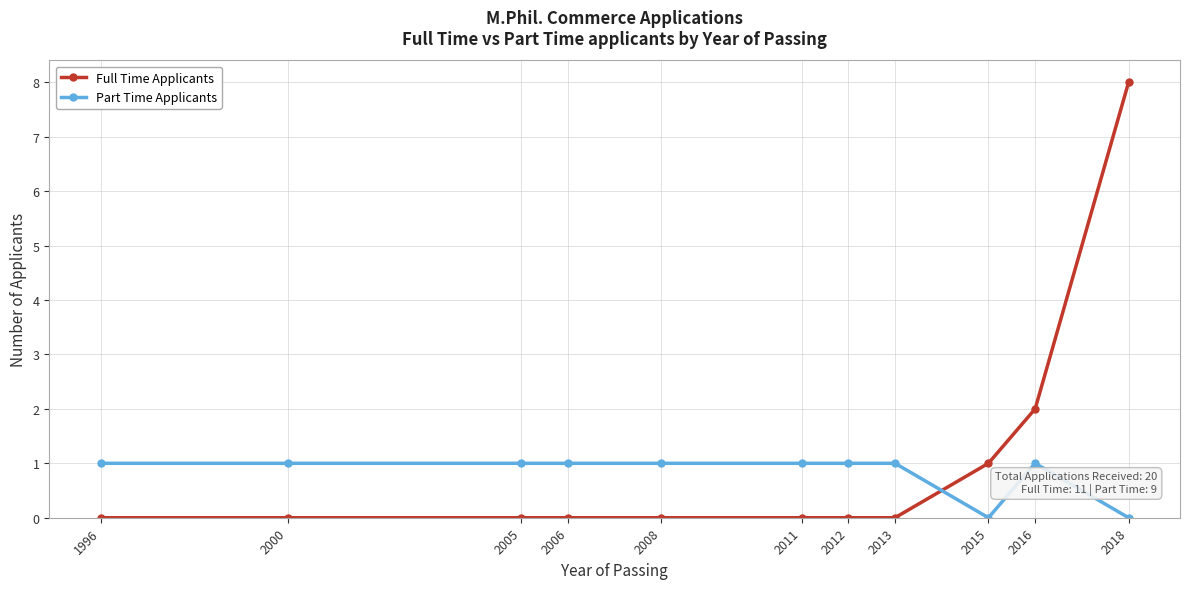

Count the number of categories in the chart.

11